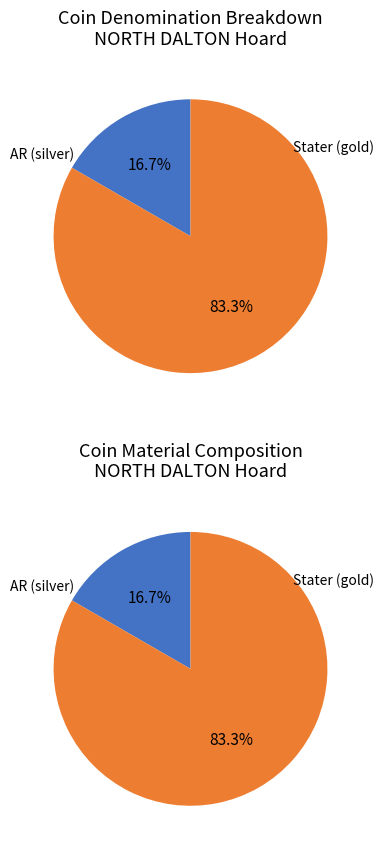

Is it true that Stater (gold) is 83% of the pie?

True